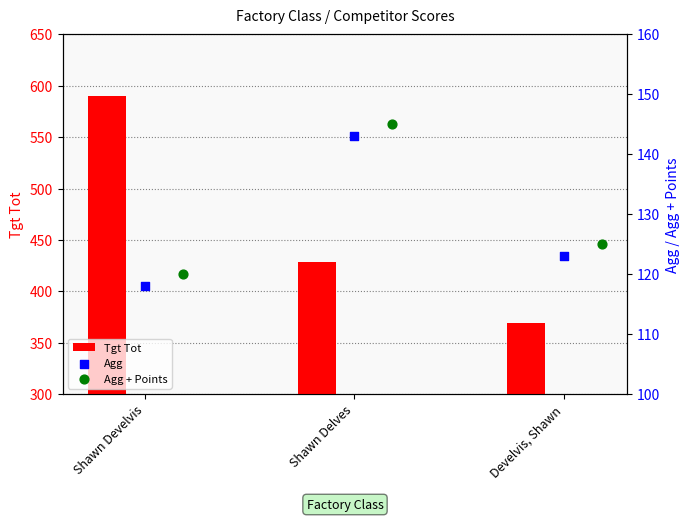

What are all the series names shown in the legend?

Tgt Tot, Agg, Agg + Points